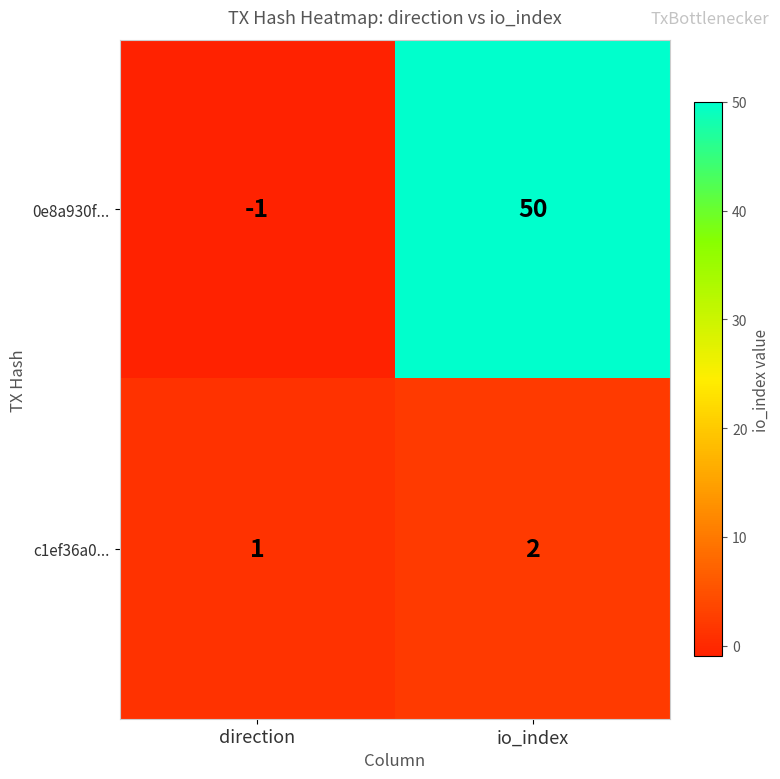

Which series has the largest total across all categories?

0e8a930f...